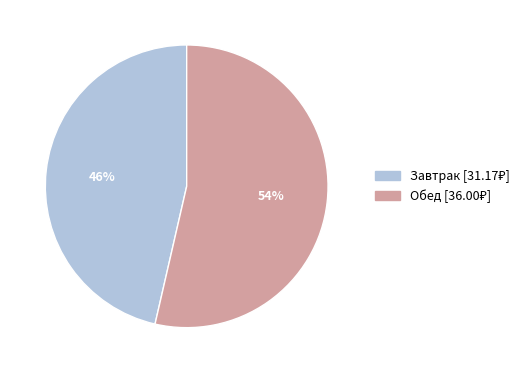

Does Завтрак represent more than half of the total?

No